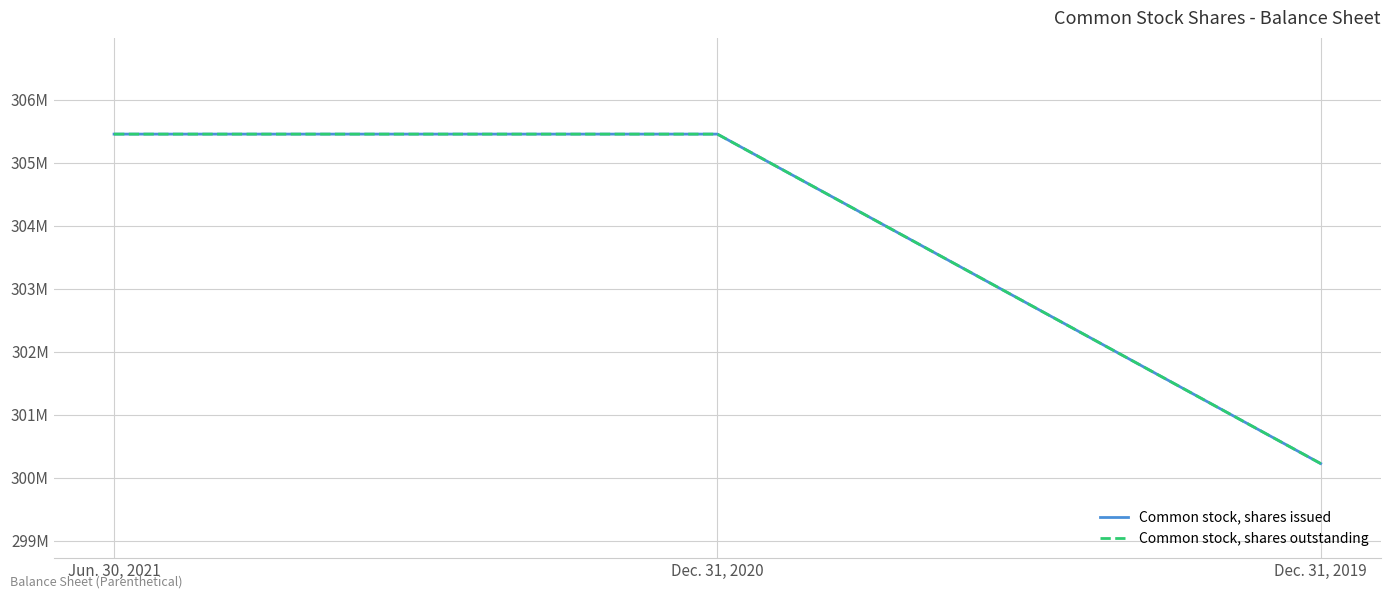

What is the label of the 3rd point from the left?

Dec. 31, 2019